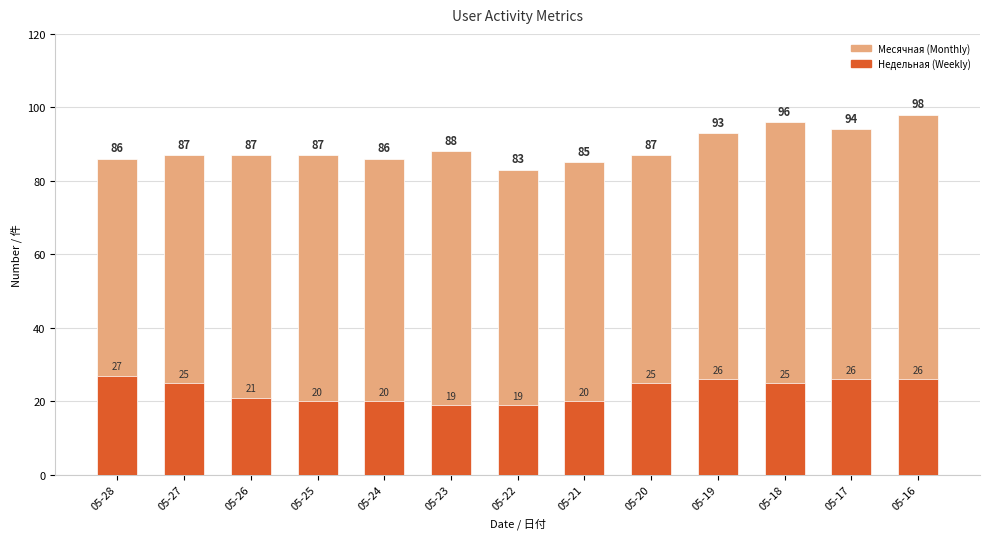

What is the value of the Недельная bar at the 5th from the left?

20